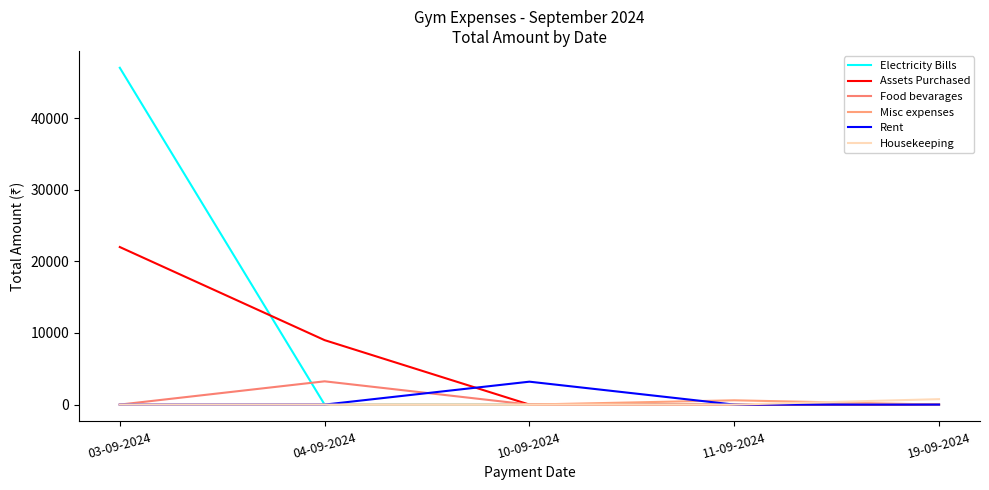

What is the maximum value shown in the chart?

47030